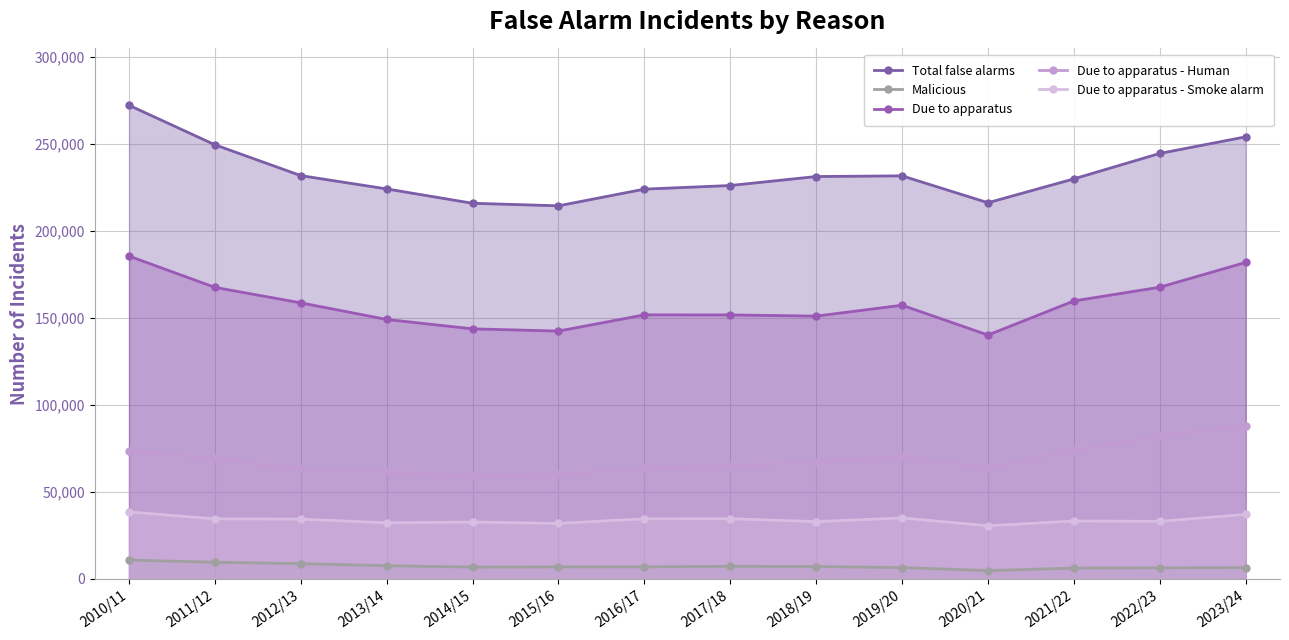

At which label is Total false alarms closest to 243299?

2022/23